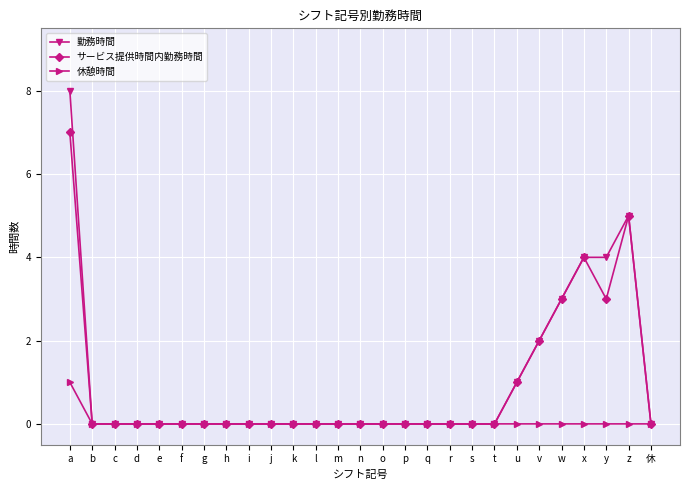

Reading left to right, list all the values displayed in this chart.

勤務時間: 8	0	0	0	0	0	0	0	0	0	0	0	0	0	0	0	0	0	0	0	1	2	3	4	4	5	0
サービス提供時間内勤務時間: 7	0	0	0	0	0	0	0	0	0	0	0	0	0	0	0	0	0	0	0	1	2	3	4	3	5	0
休憩時間: 1	0	0	0	0	0	0	0	0	0	0	0	0	0	0	0	0	0	0	0	0	0	0	0	0	0	0